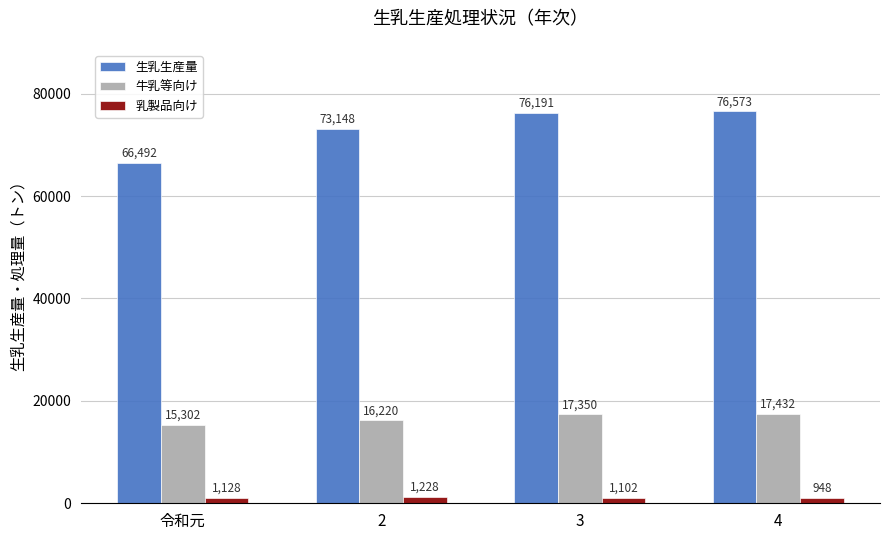

The value of 生乳生産量 at 2 is 73148. True or false?

True